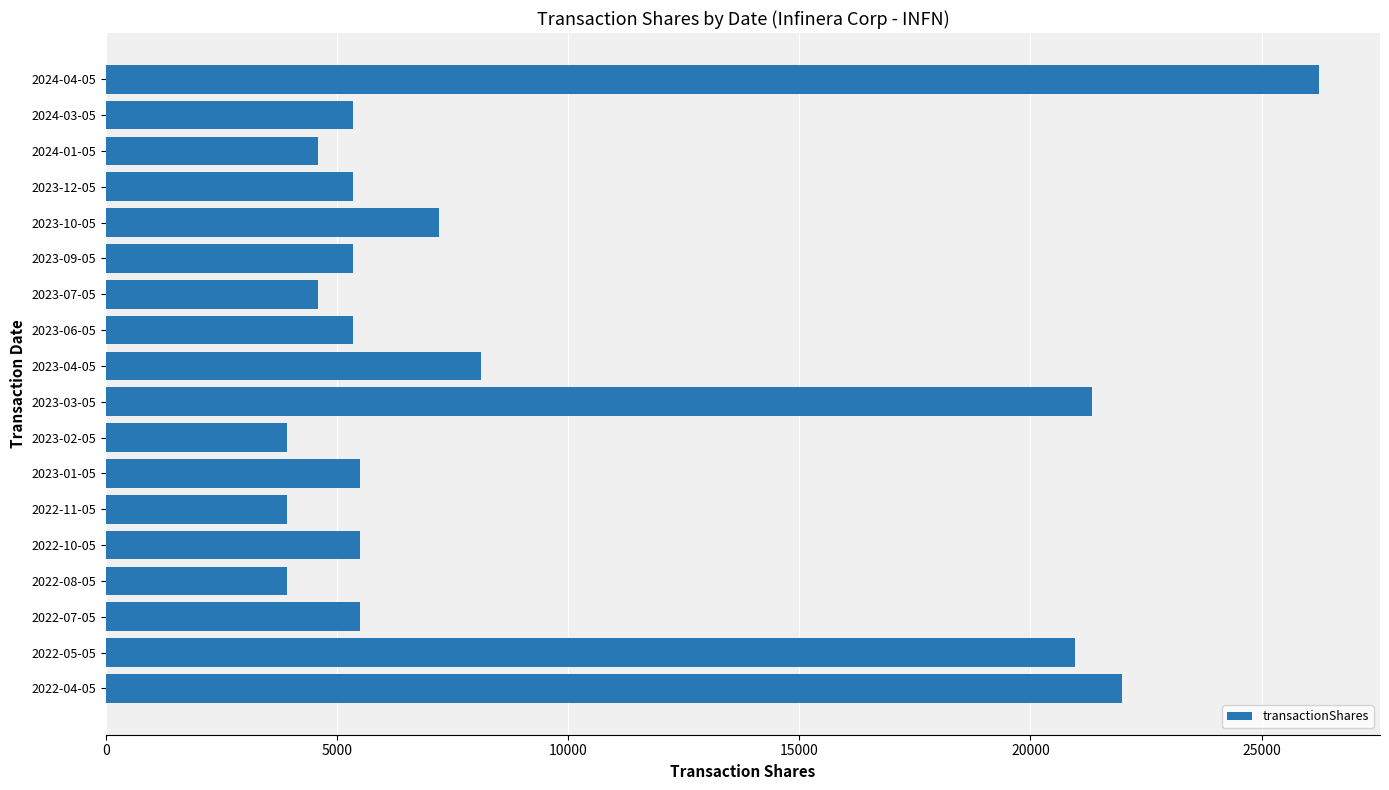

What is the ratio of the value at 2023-10-05 to the value at 2022-10-05?

1.3